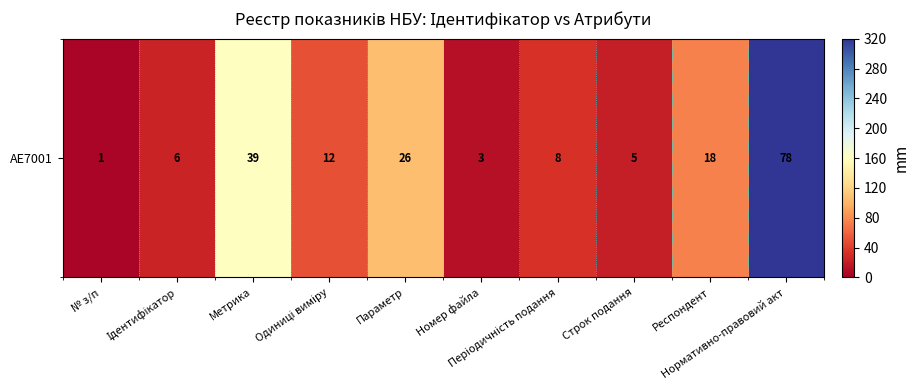

How many categories are shown in the chart?

10